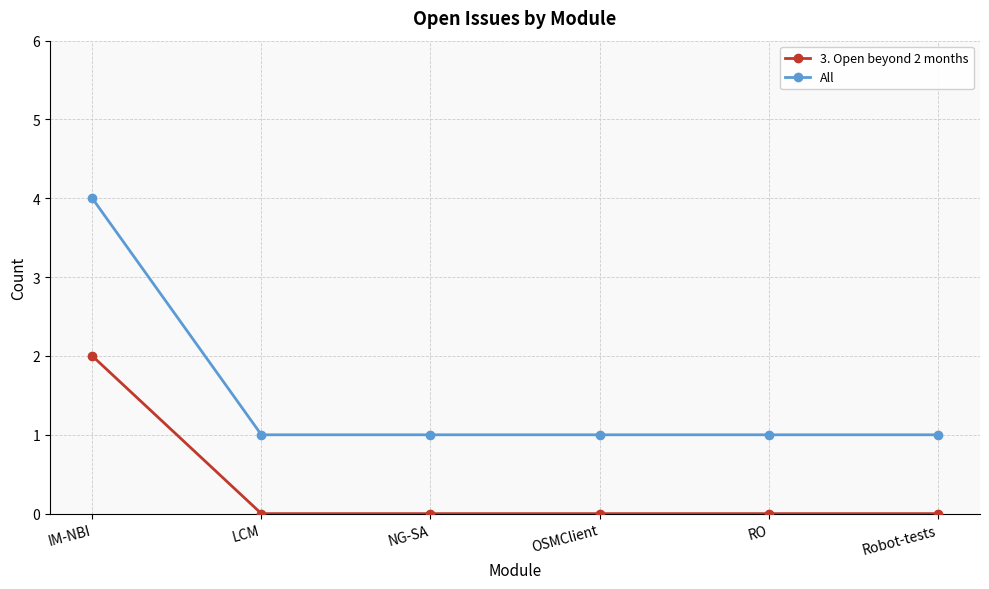

At which category is the sum across all series the highest?

IM-NBI